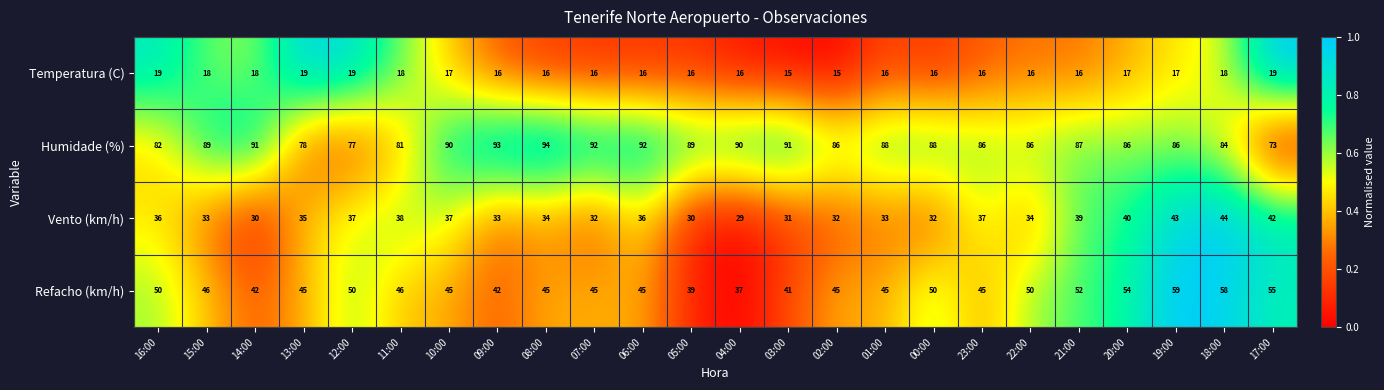

Is it true that Refacho (km/h) equals 52 at 21:00?

True